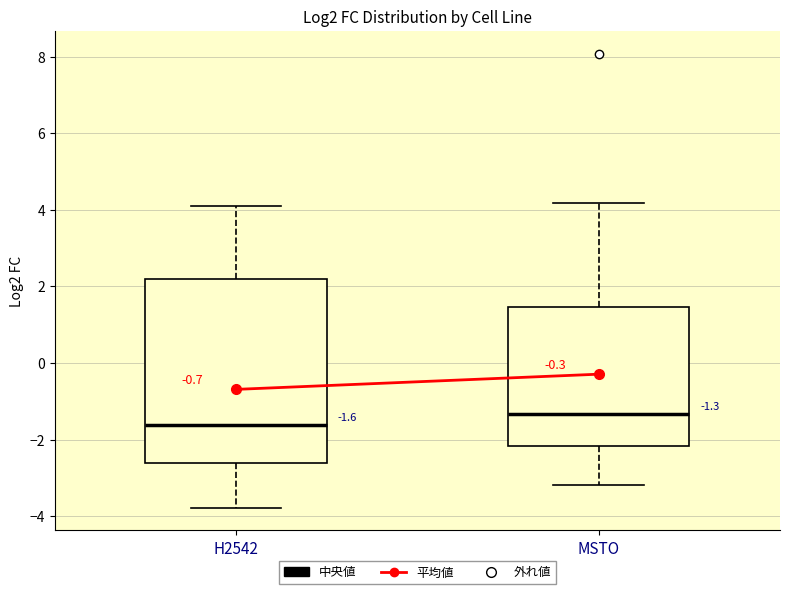

Which box is the tallest, from its lower edge to its upper edge?

H2542